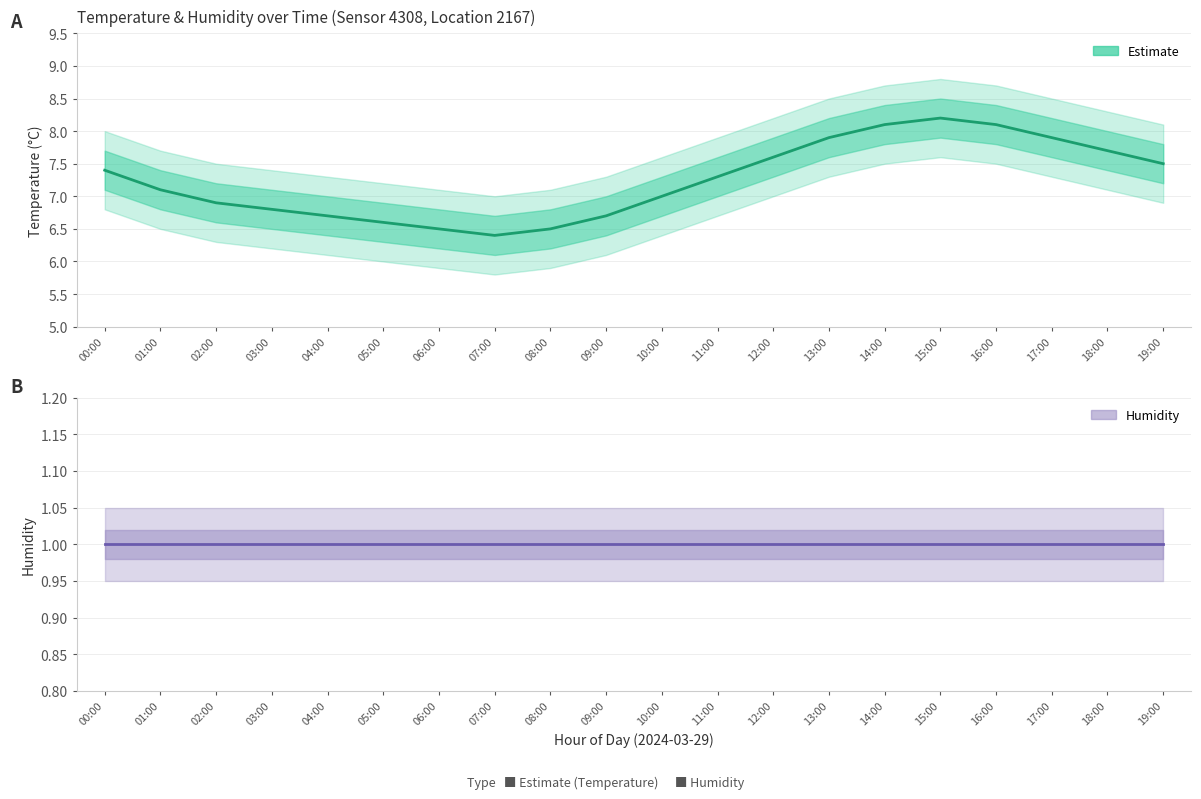

What is the label of the 10th point from the right?

10:00